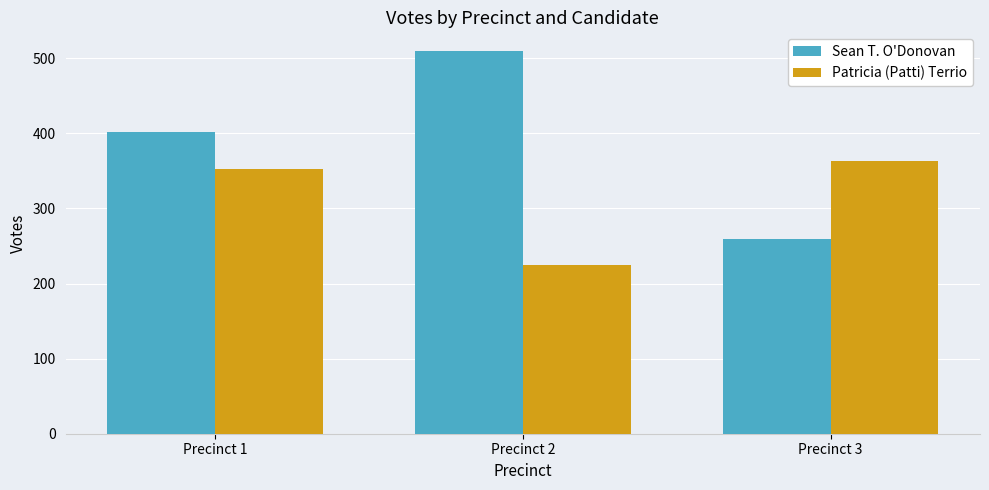

True or false: Patricia (Patti) Terrio has a value of 224 at Precinct 2.

True